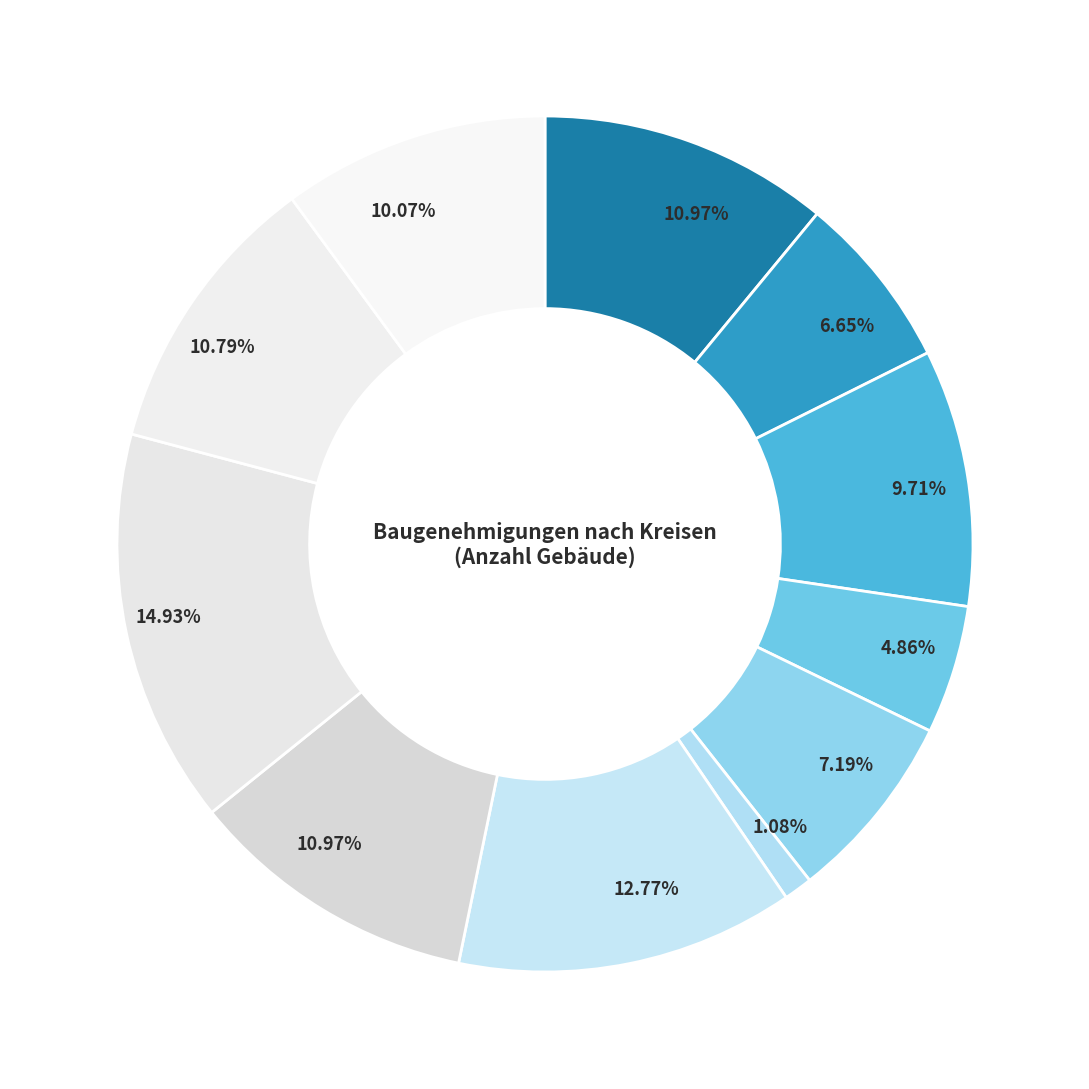

How many segments does this pie chart have?

11